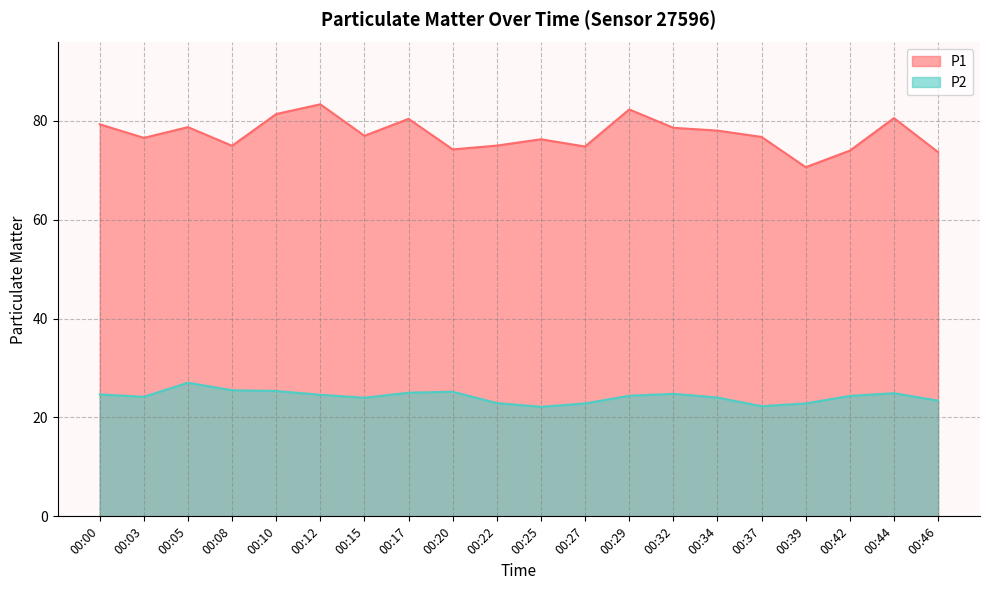

What is the minimum value shown in the chart?

22.1